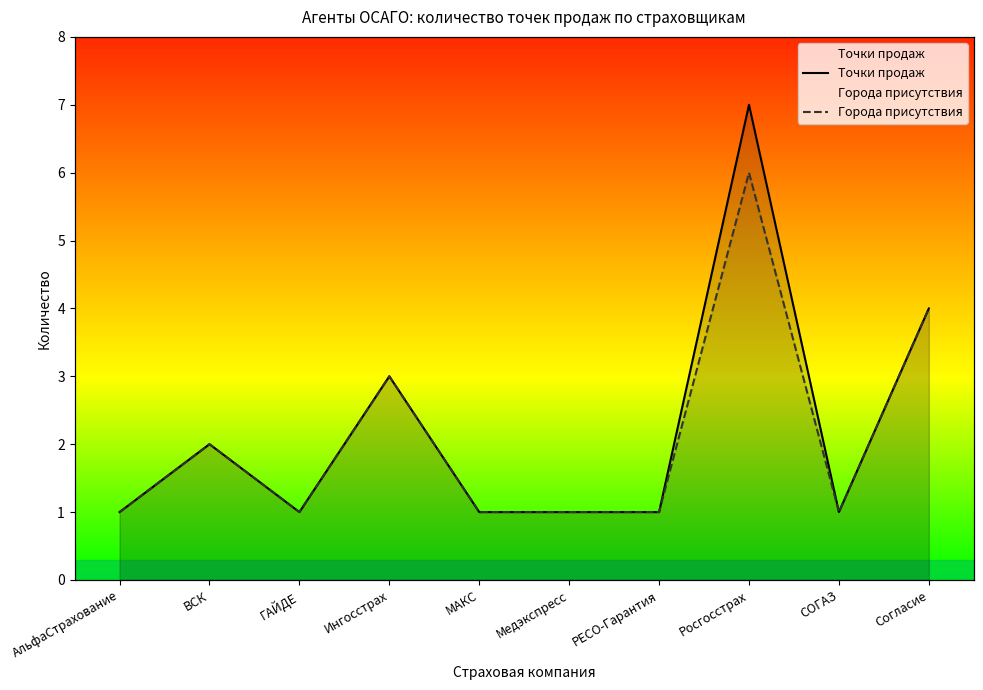

True or false: Точки продаж has a value of 0 at МАКС.

False